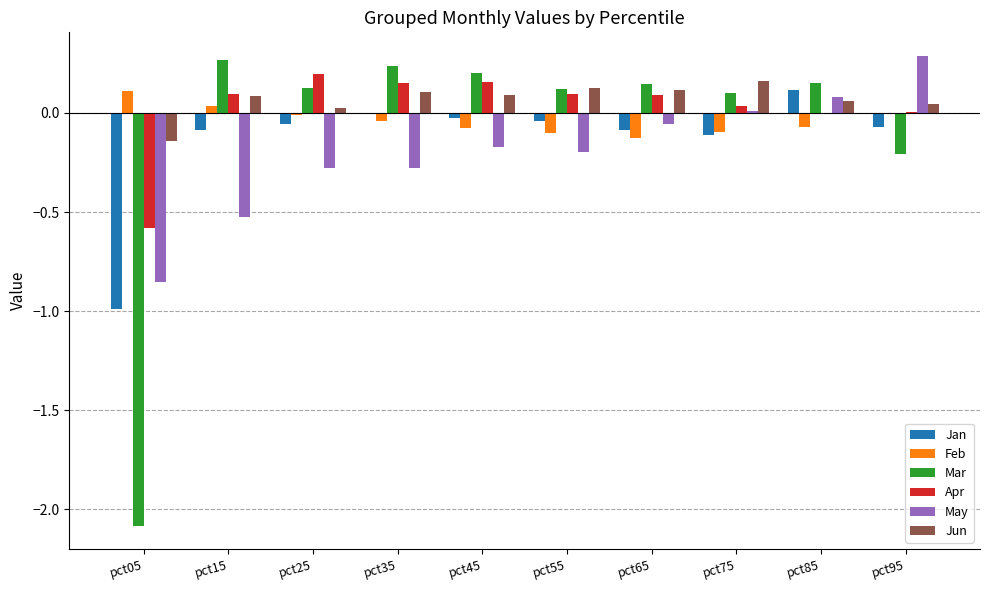

How many categories are shown in the chart?

10